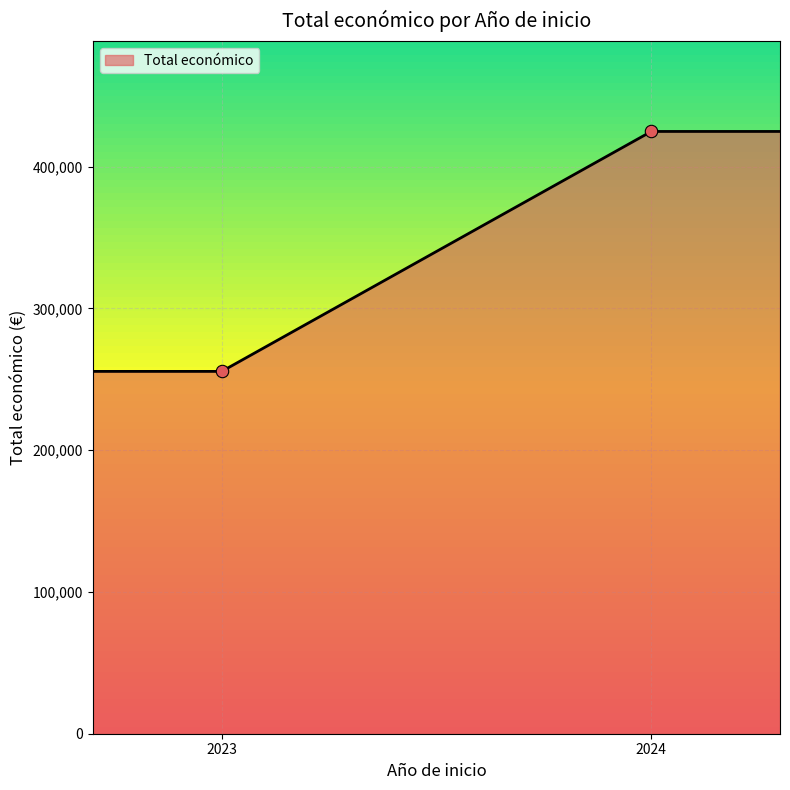

Which has a higher value, 2023 or 2023?

2023